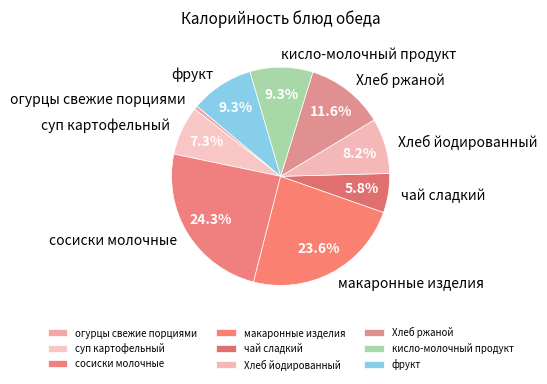

How much of the chart is everything except Хлеб йодированный?

91.8%